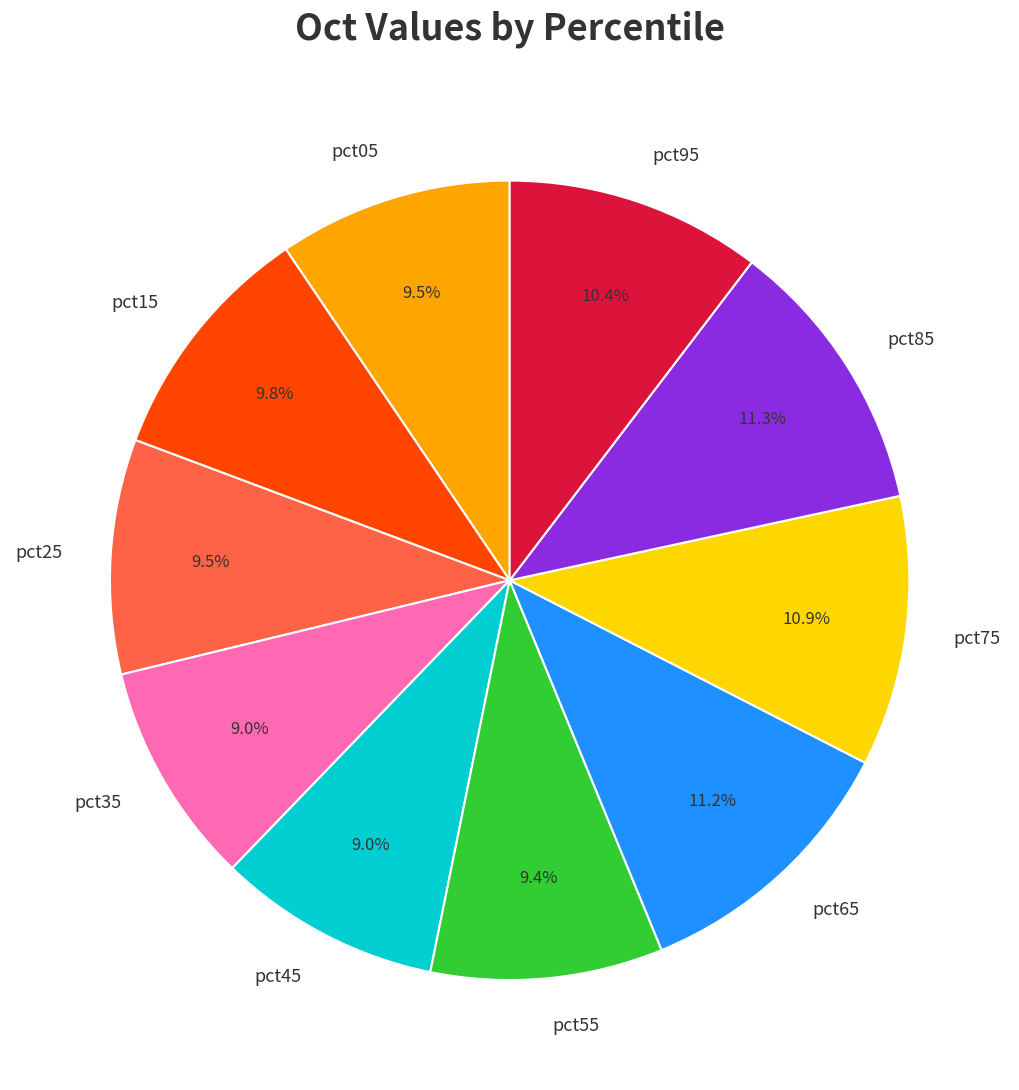

True or false: pct25 accounts for 24% of the total.

False